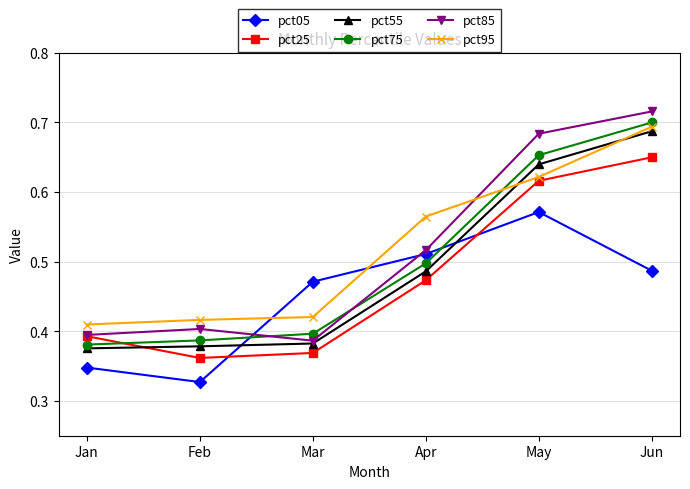

At how many categories does at least one series exceed 0?

6